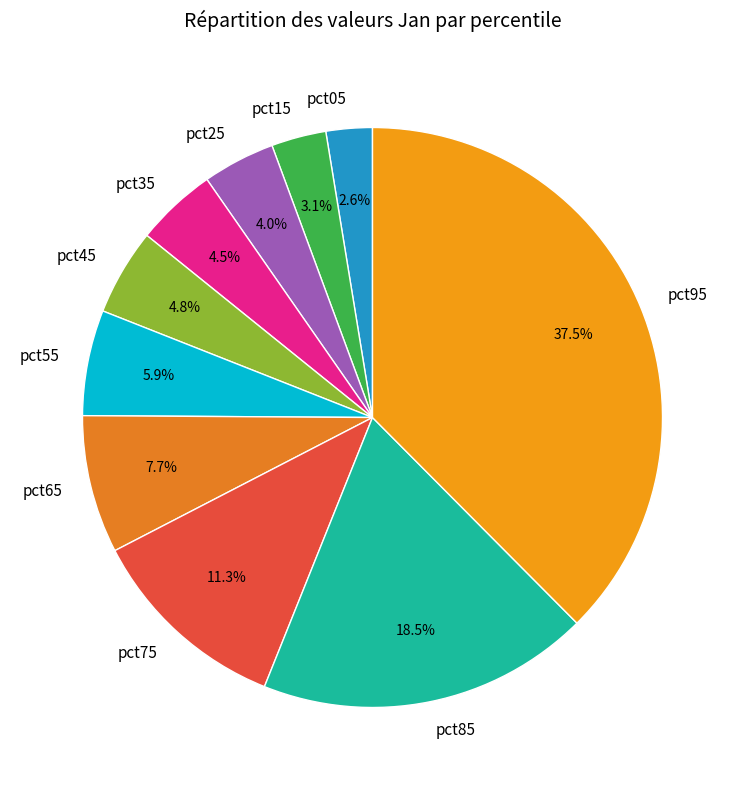

What percentage do pct05 and pct25 together represent?

6.6%